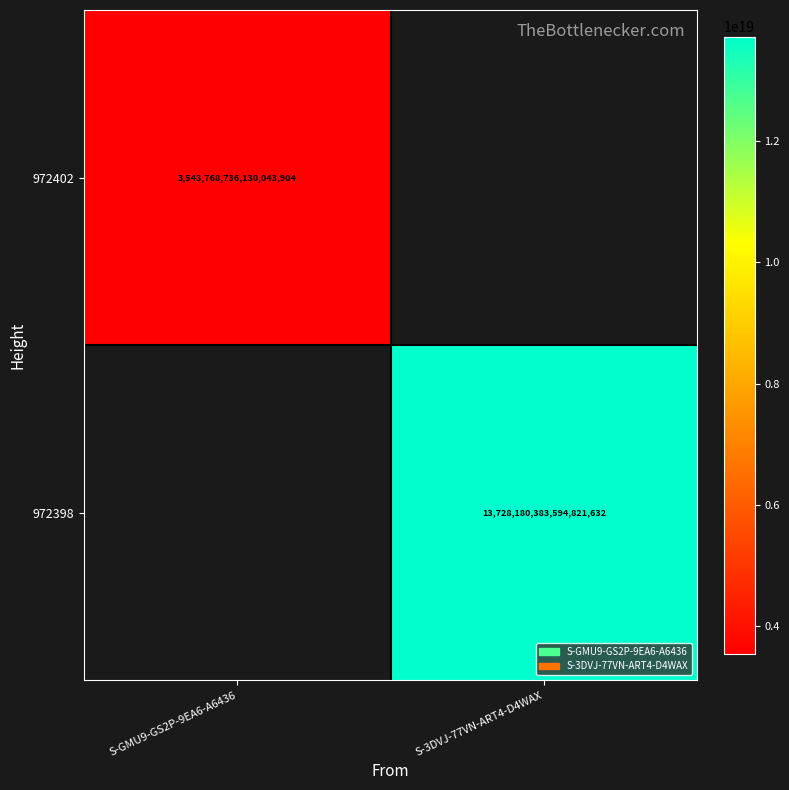

Which has a higher value, S-GMU9-GS2P-9EA6-A6436 or S-3DVJ-77VN-ART4-D4WAX?

S-3DVJ-77VN-ART4-D4WAX